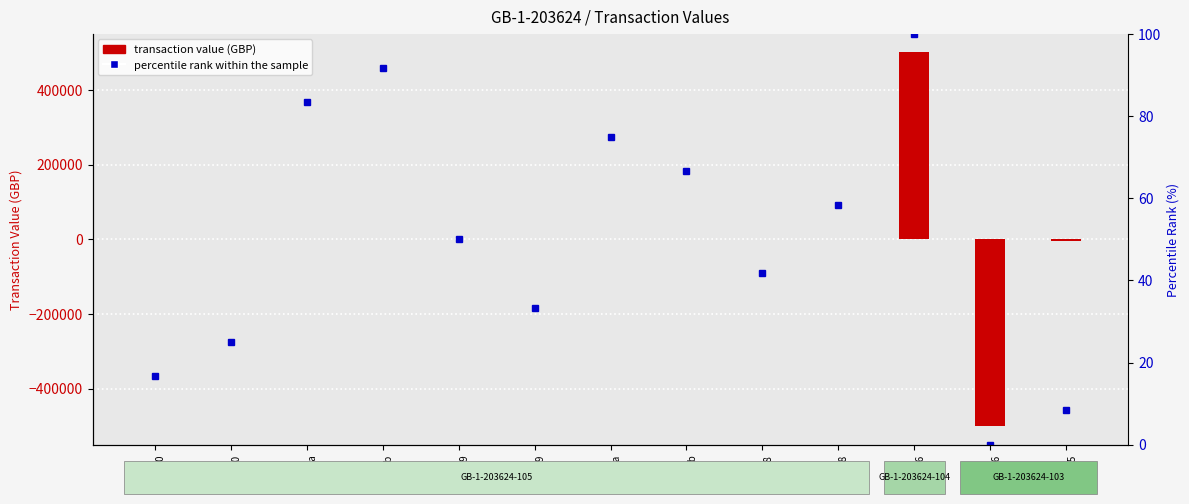

How many positive values are there?

12